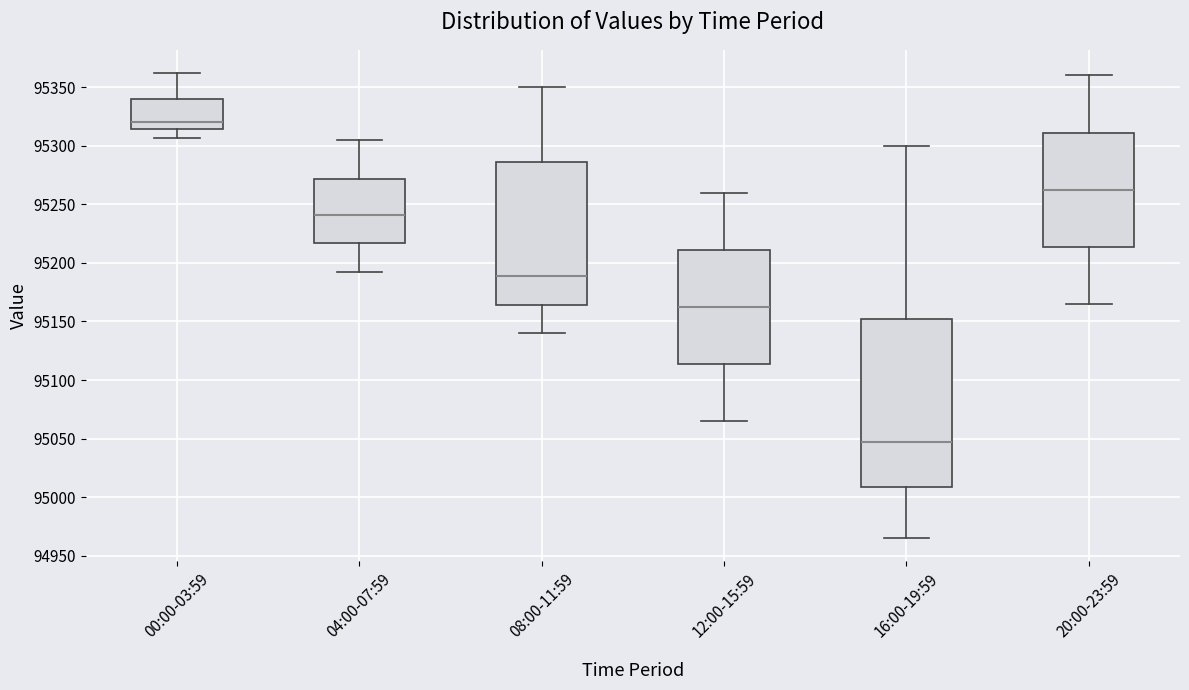

Which box's median line is the highest?

00:00-03:59